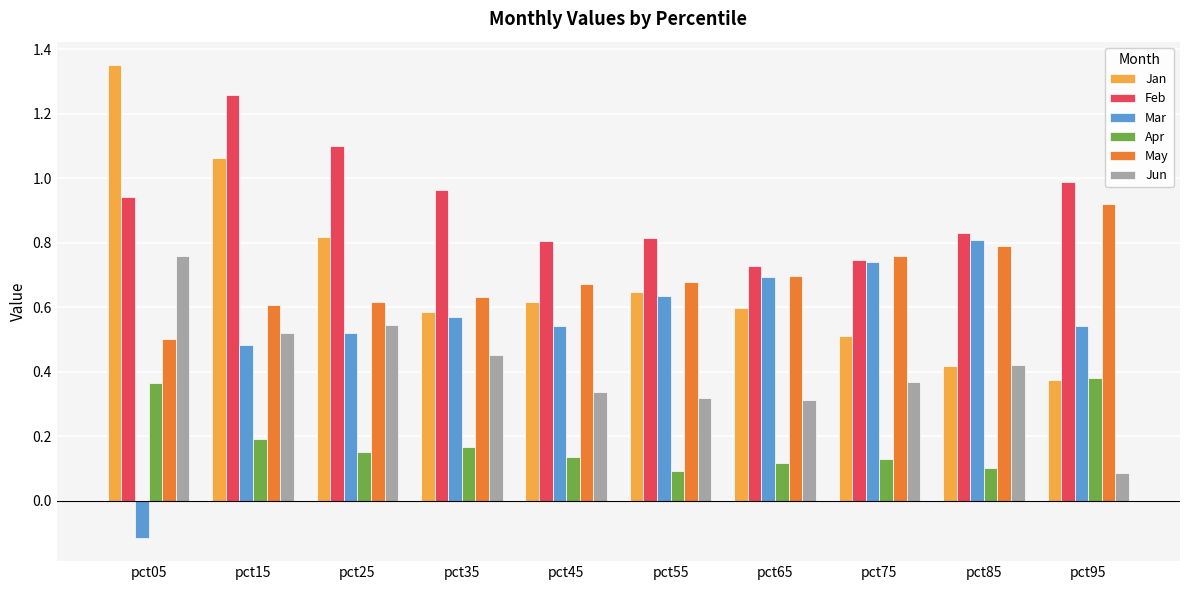

Count the number of categories in the chart.

10